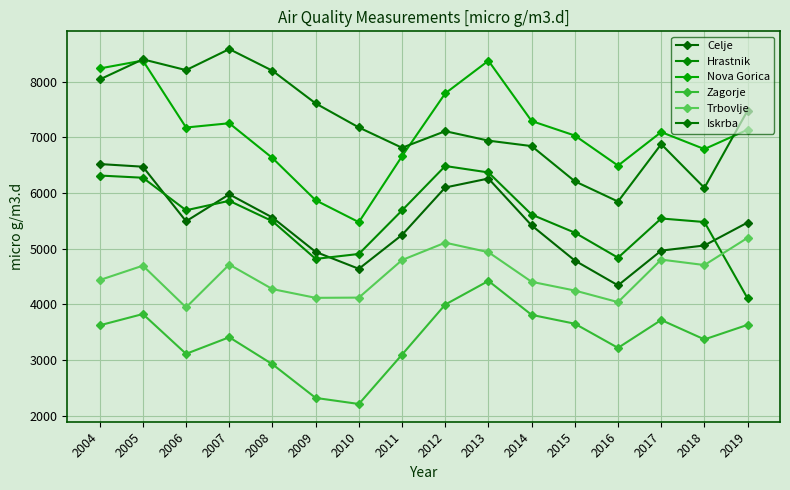

At 2018, list the series in order from smallest to largest.

Zagorje, Trbovlje, Celje, Hrastnik, Iskrba, Nova Gorica